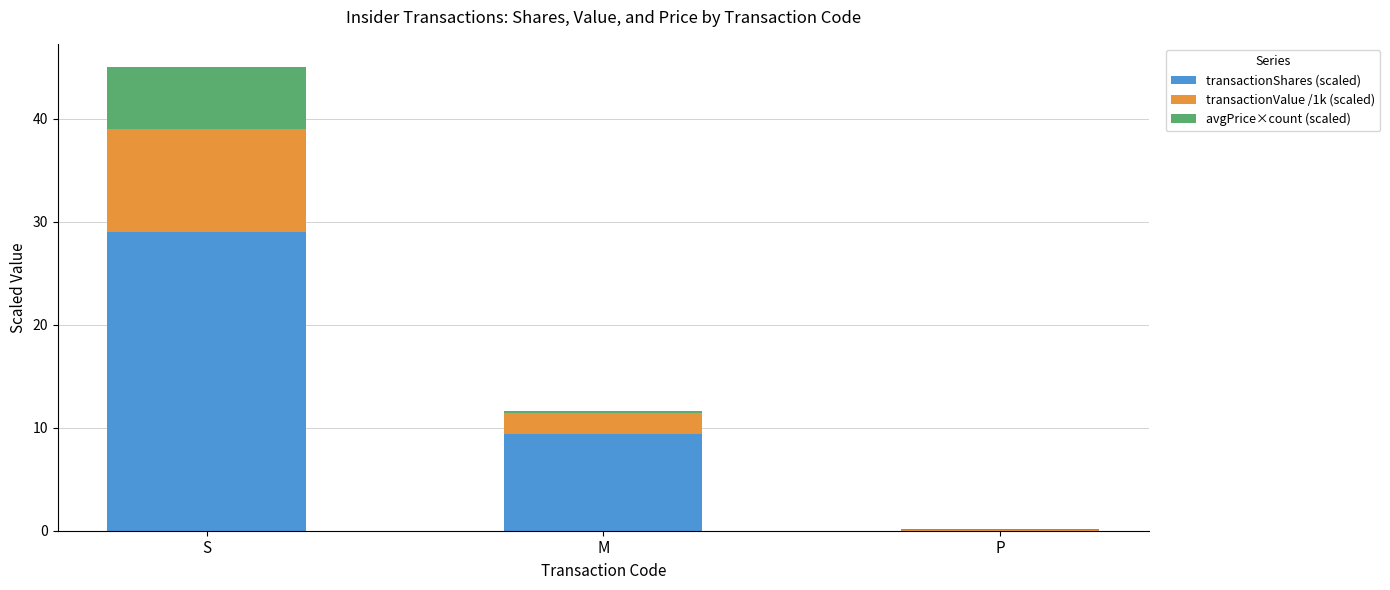

At which label does transactionShares (scaled) reach its peak?

S